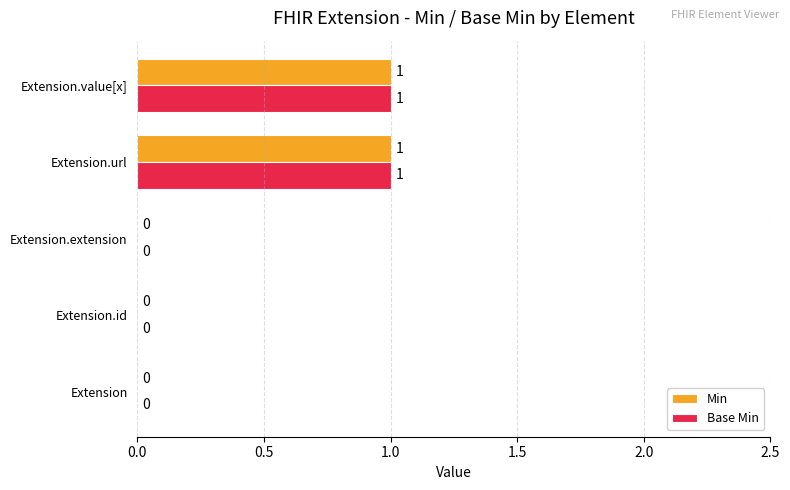

What are all the series names shown in the legend?

Min, Base Min